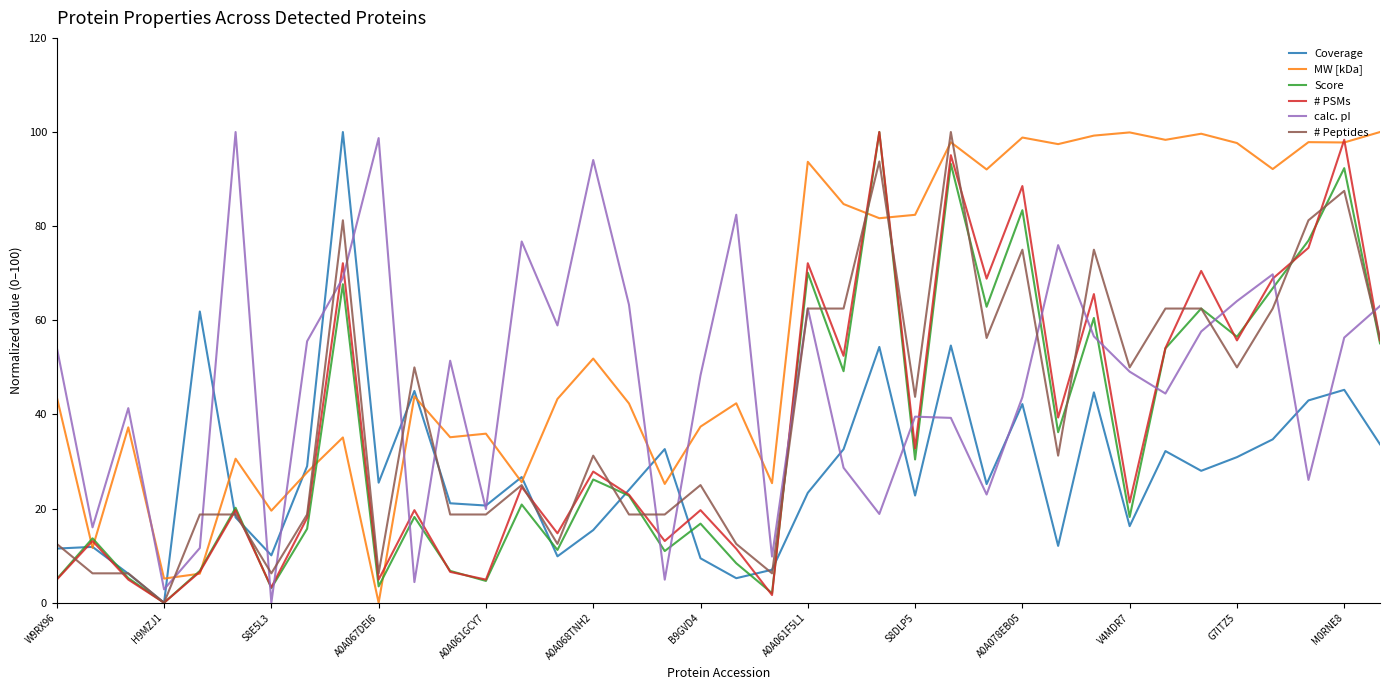

What are all the series names shown in the legend?

Coverage, MW [kDa], Score, # PSMs, calc. pI, # Peptides